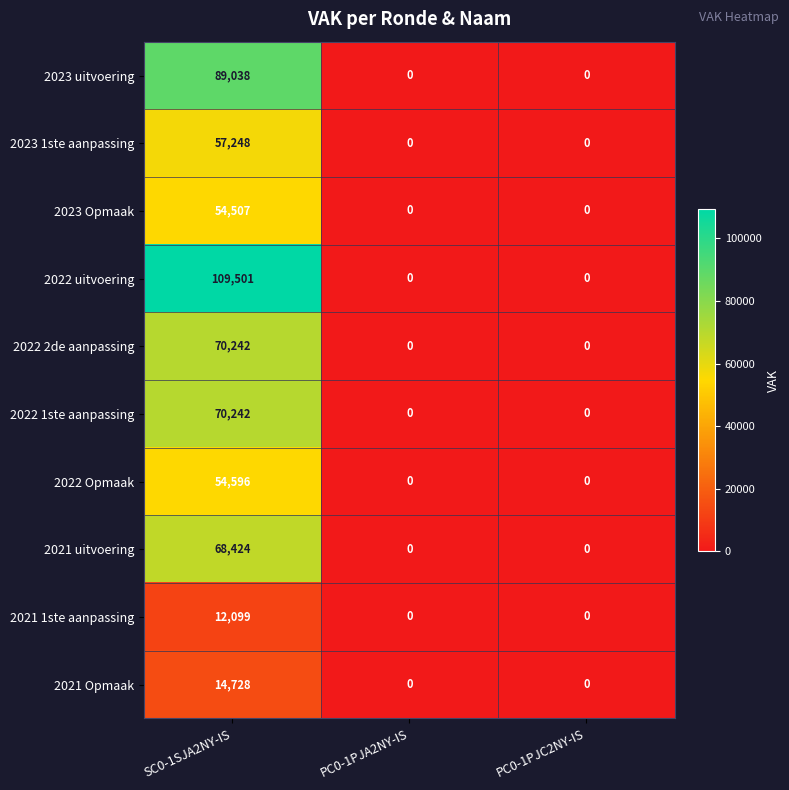

How many categories are shown in the chart?

3